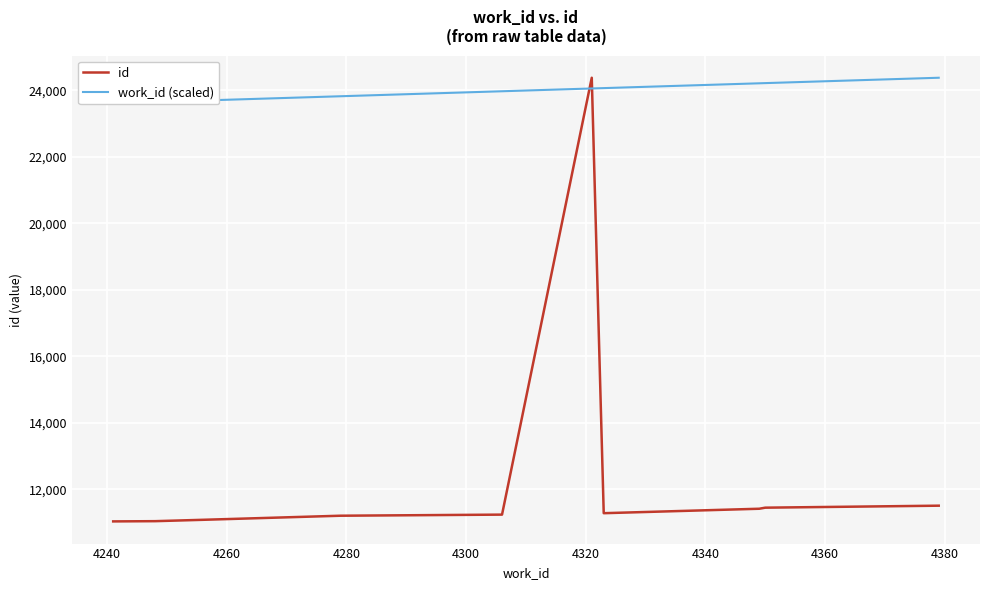

Where is work_id (scaled) nearest to the value 23998?

4300